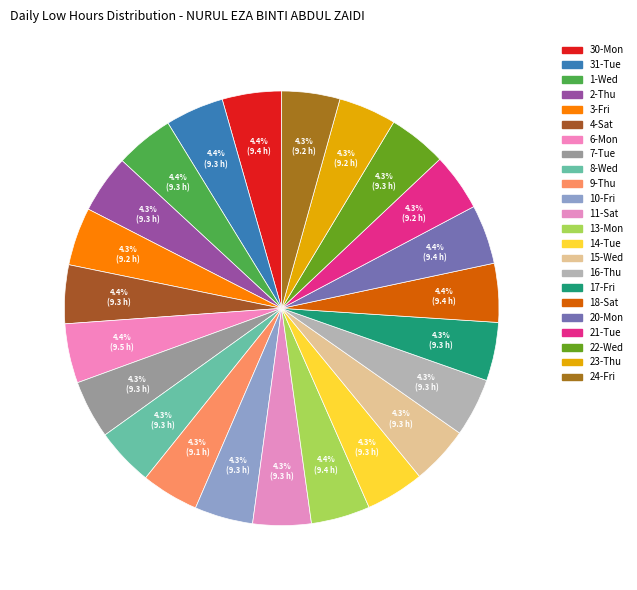

To the nearest percent, what is the average slice percentage?

4%